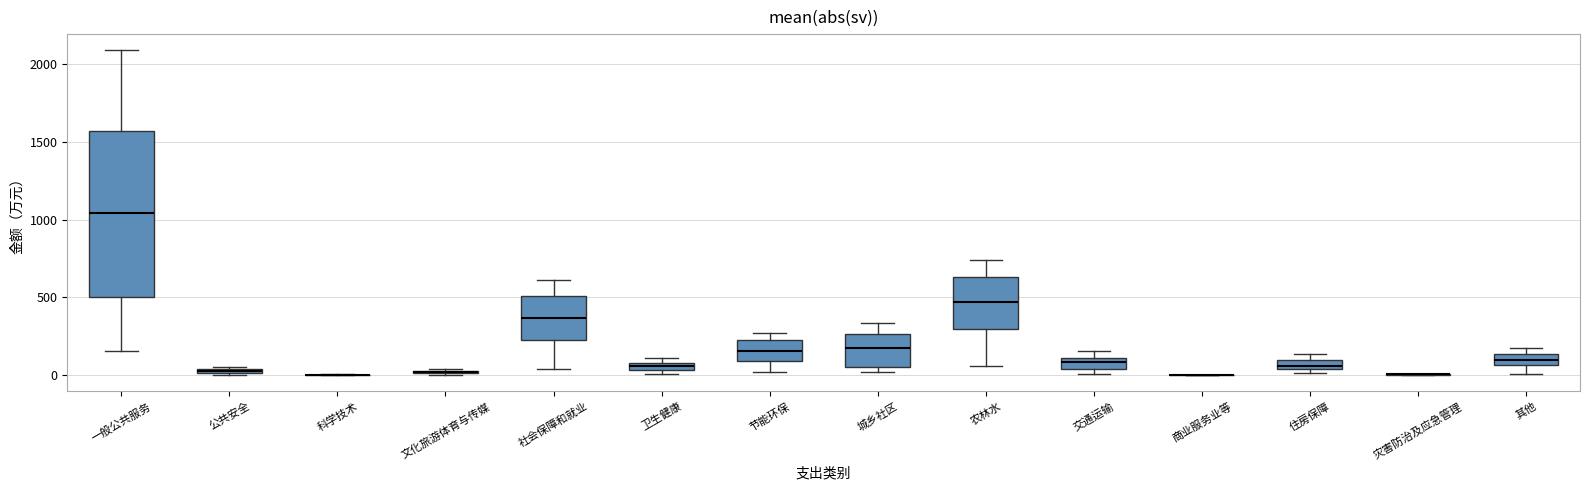

Comparing the boxes themselves (not the whiskers), which one is the tallest?

一般公共服务